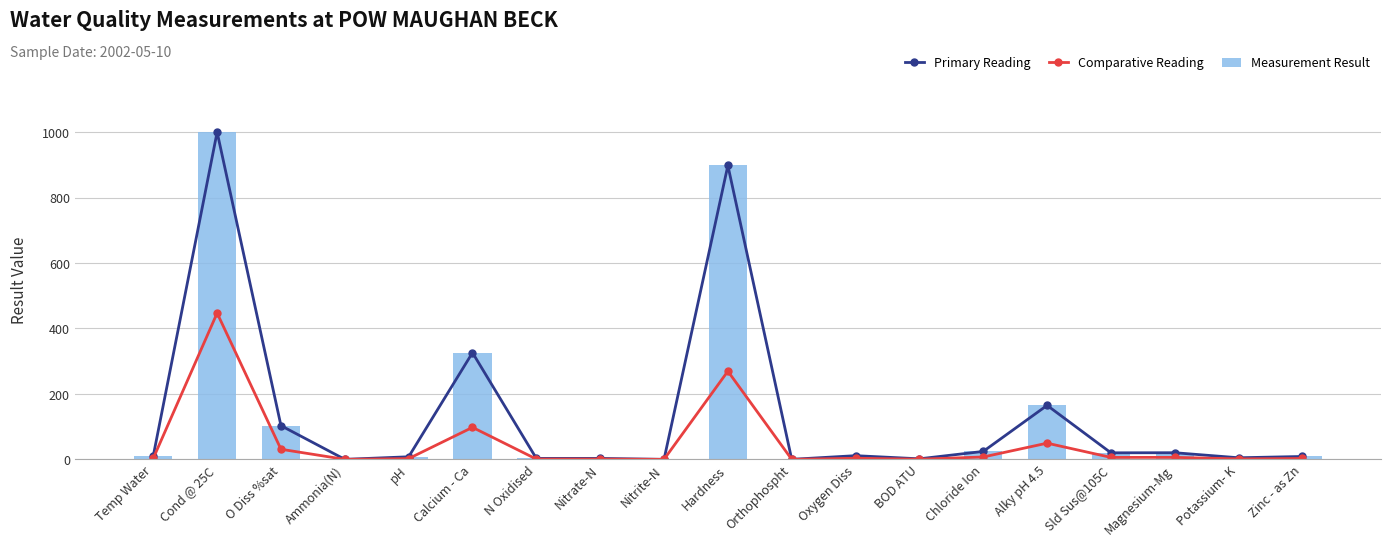

True or false: Measurement Result has a value of 29.5 at Magnesium-Mg.

False